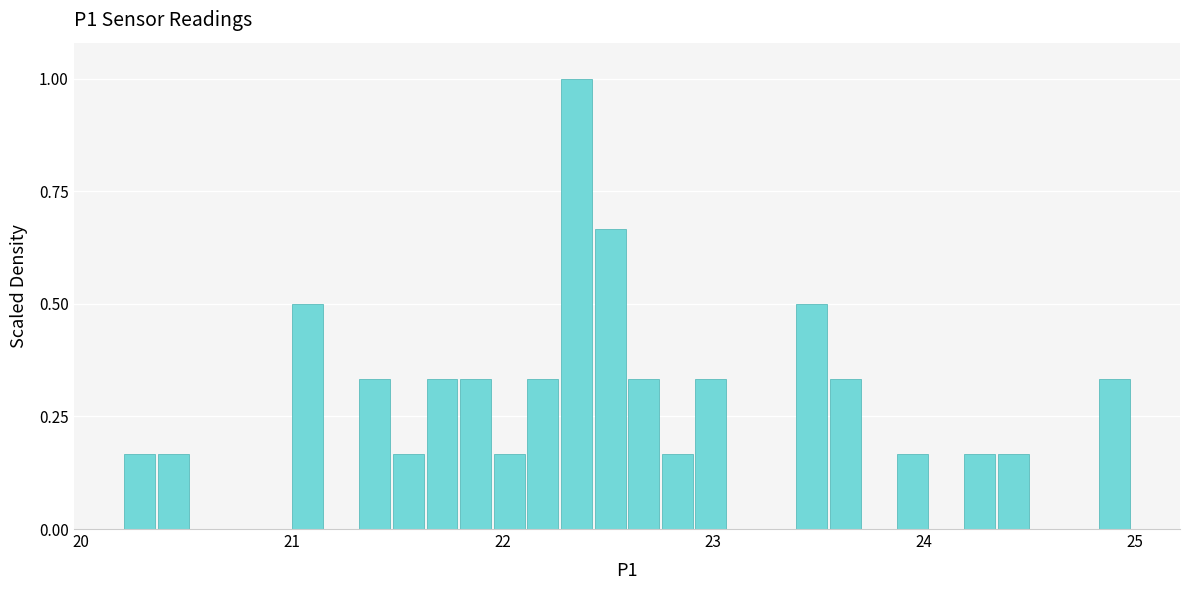

Around what value on the x-axis is the tallest bar? Give the approximate position of its centre, as read against the axis.

22.4